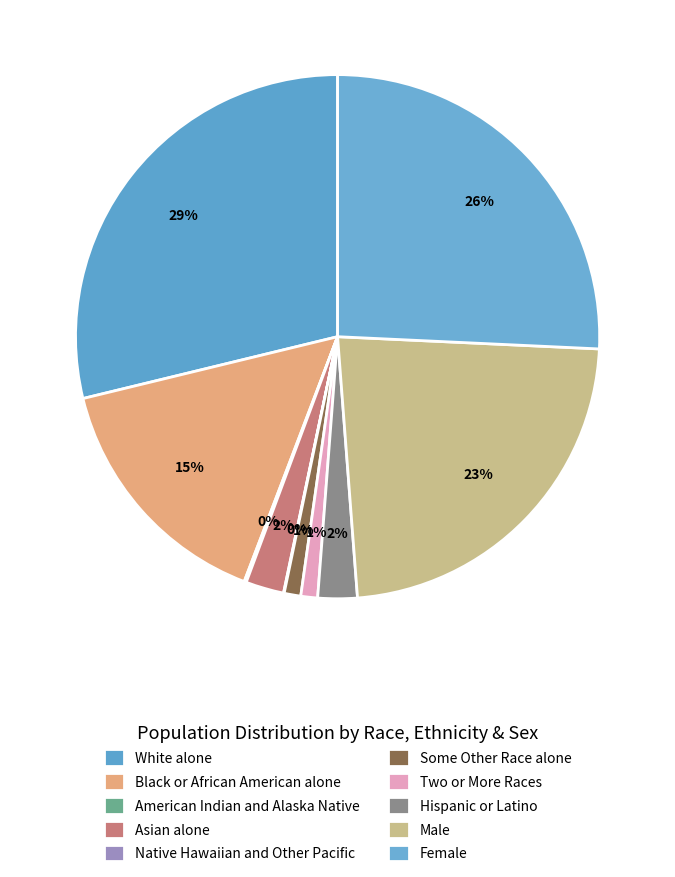

Does Two or More Races account for over 50% of the chart?

No